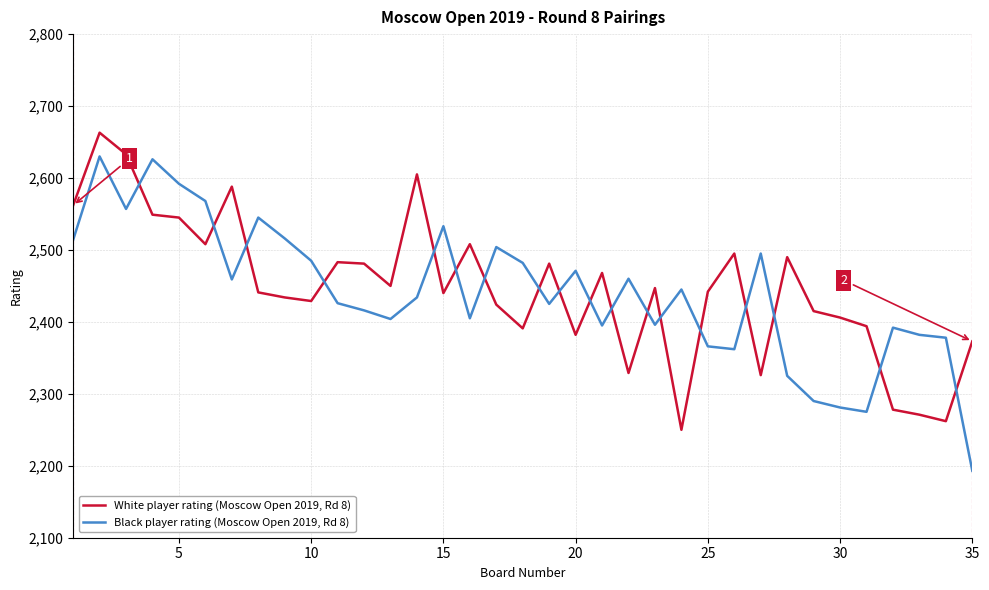

What is the difference between the maximum and minimum values in the Black player rating (Moscow Open 2019, Rd 8) series?

437